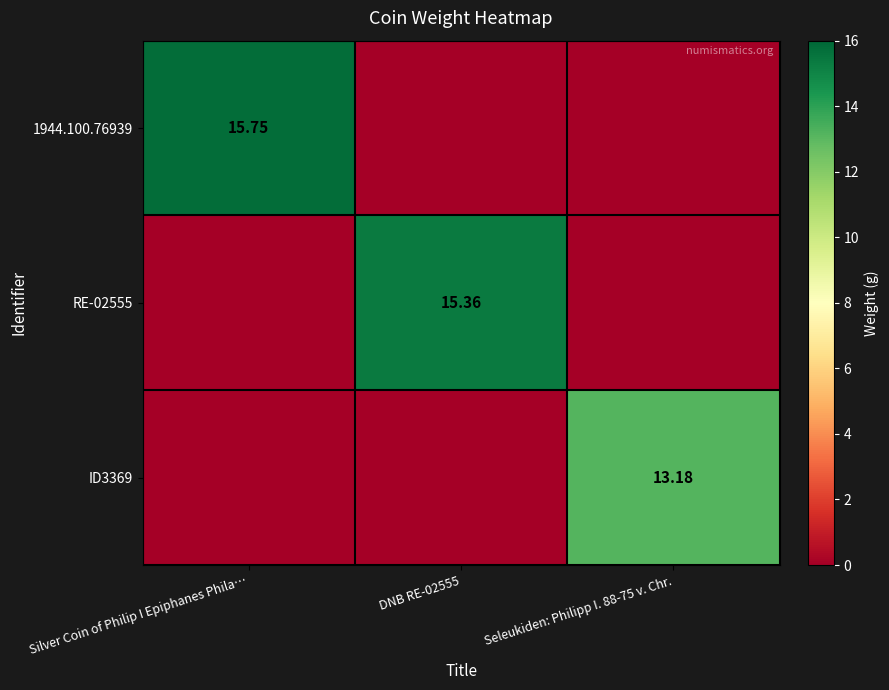

List the series in order of their peak value, lowest first.

ID3369, RE-02555, 1944.100.76939